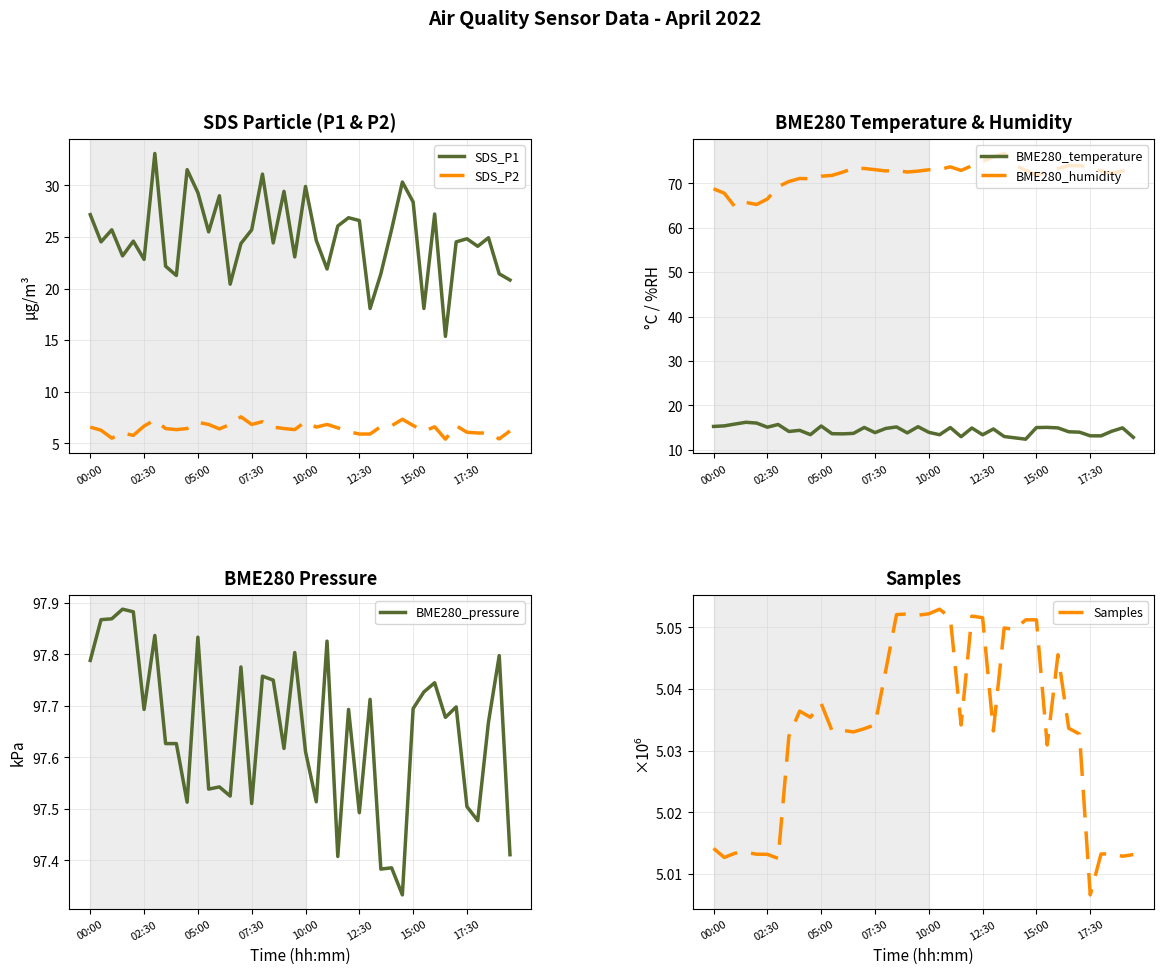

True or false: SDS_P2 has a value of 2.4 at 15:00.

False